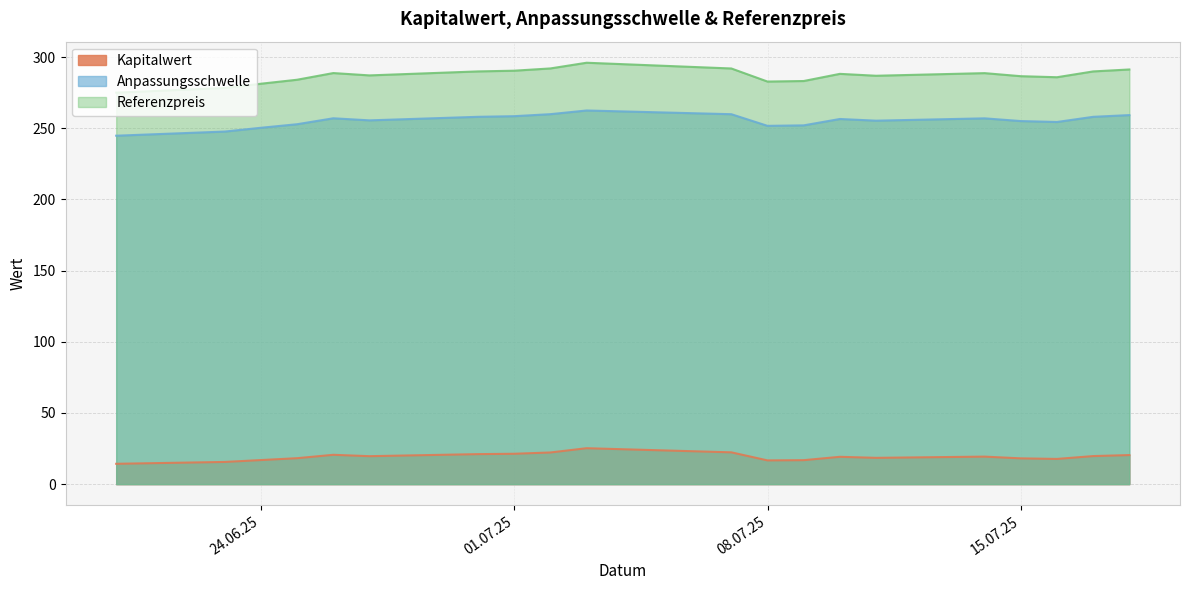

How many data points in Referenzpreis are above 288?

10